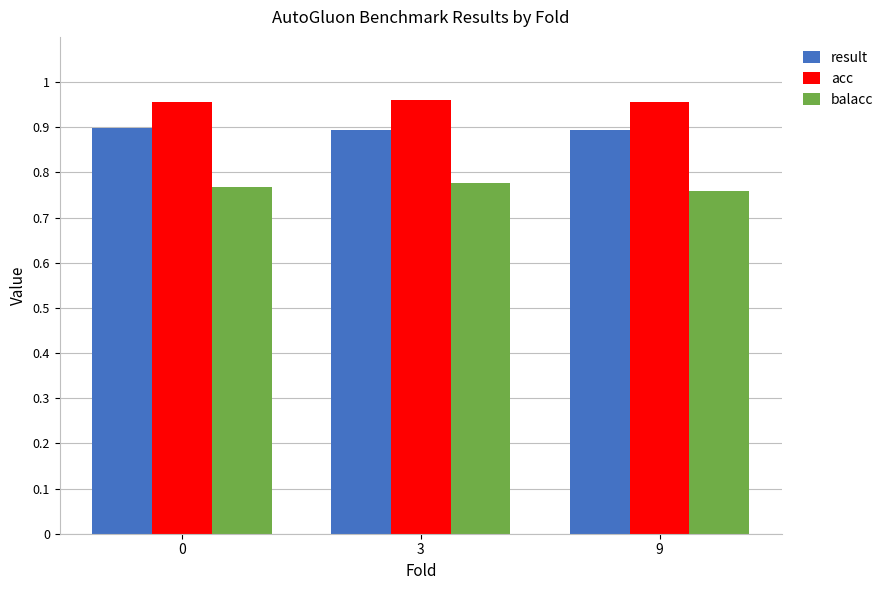

The result series shows 0.3 at 3. True or false?

False